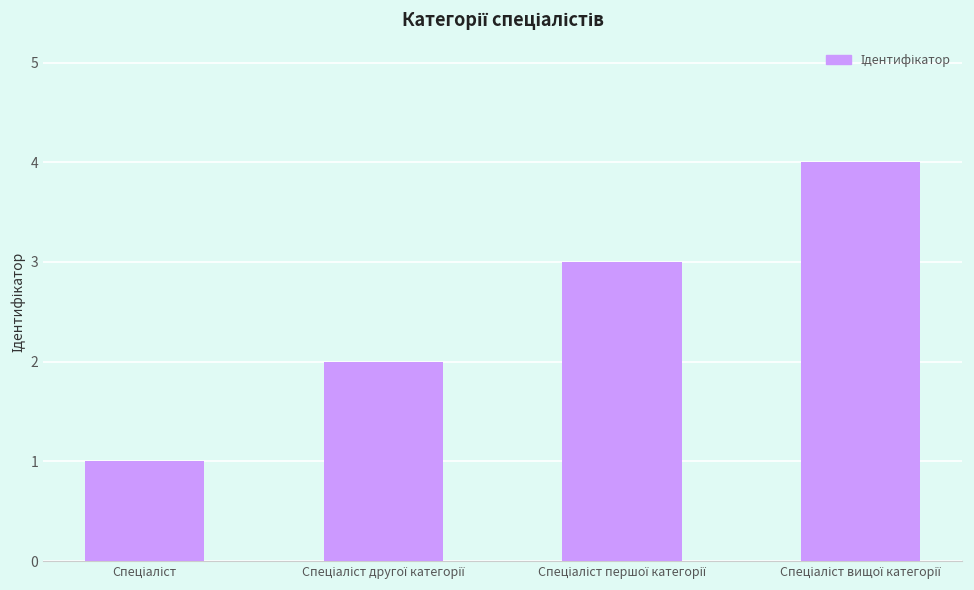

How many data points are less than 3?

2